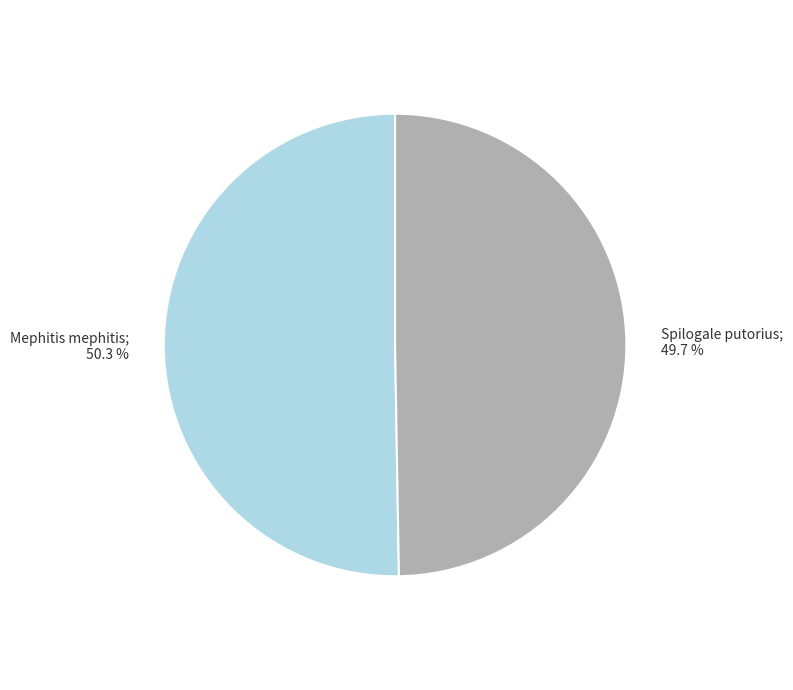

How many segments does this pie chart have?

2